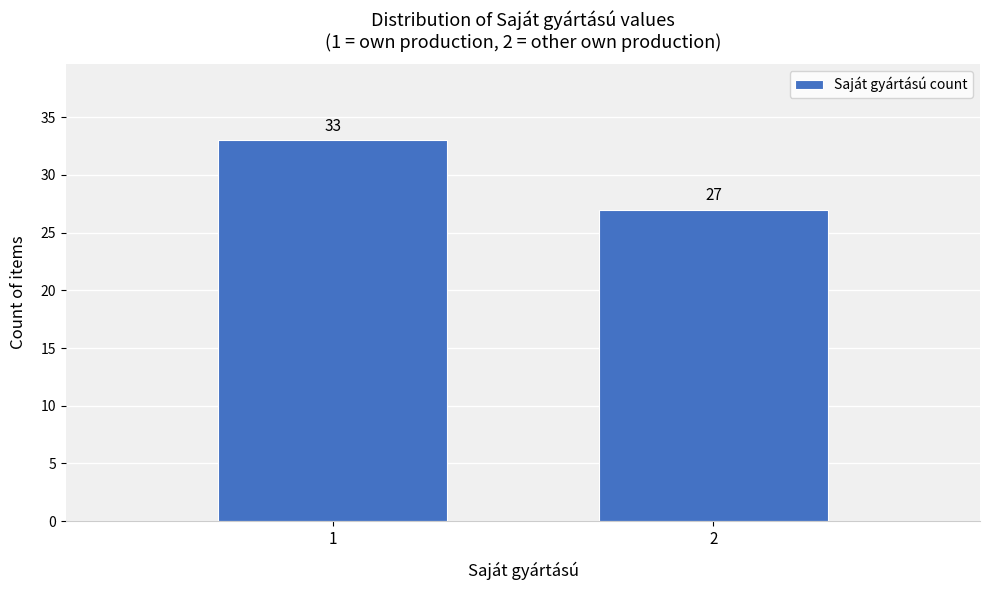

Reading left to right, list all the values displayed in this chart.

33	27